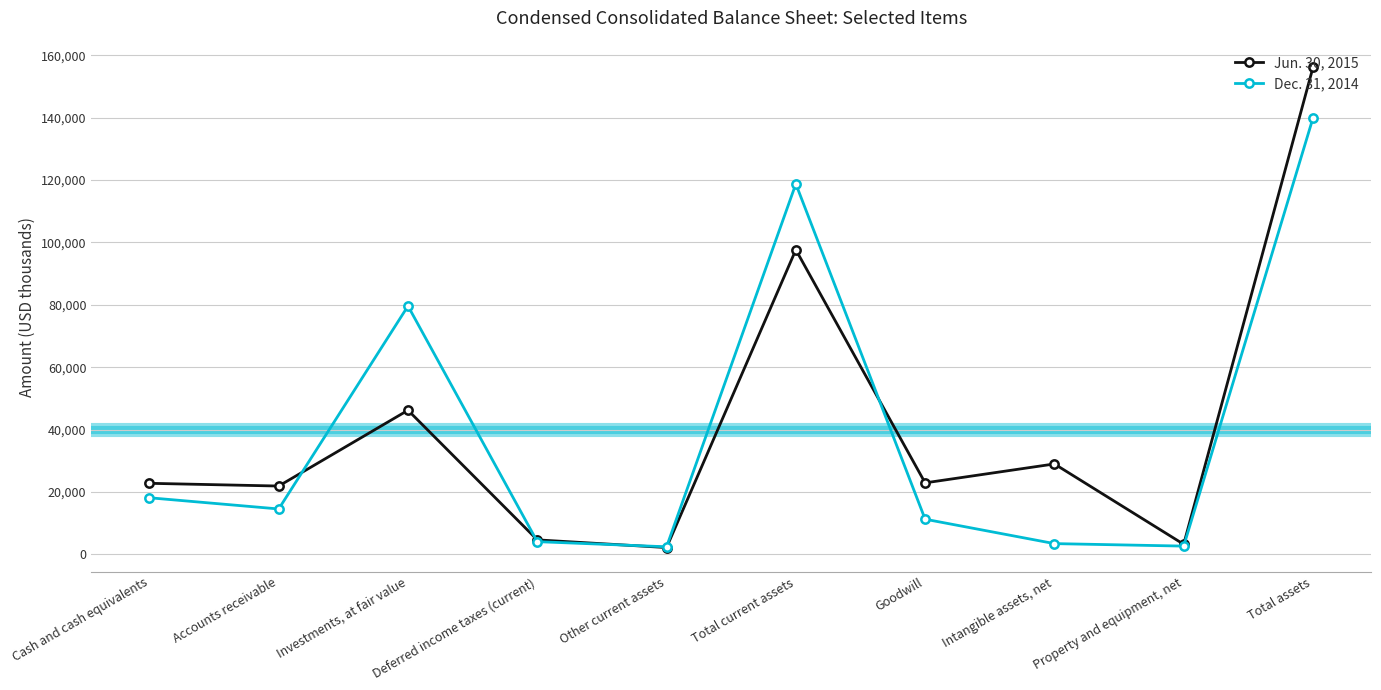

What is the total value across all series at Cash and cash equivalents?

40898